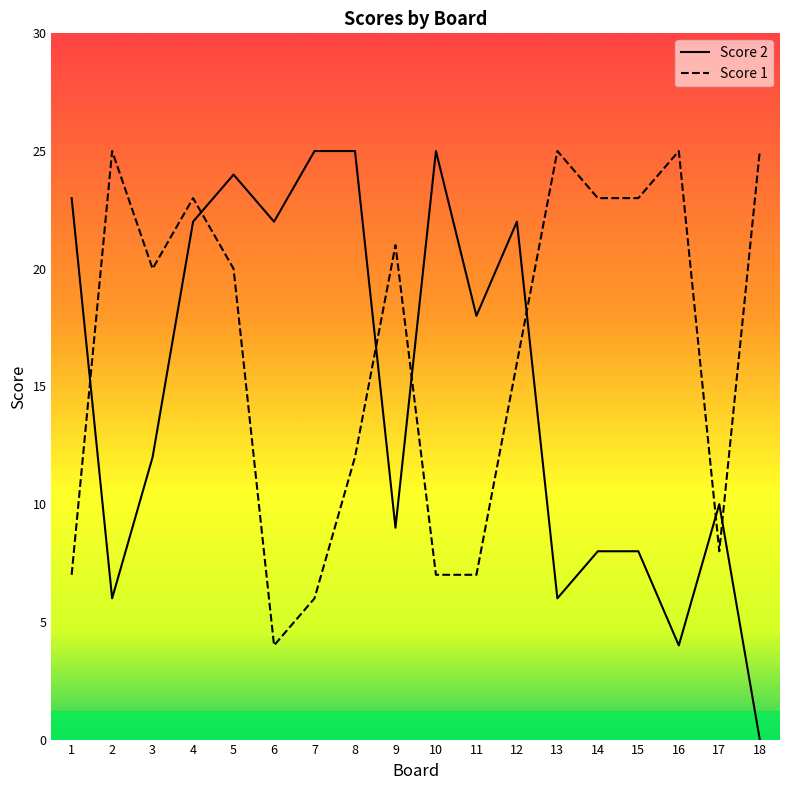

What is the sum of all Score 1 values?

297